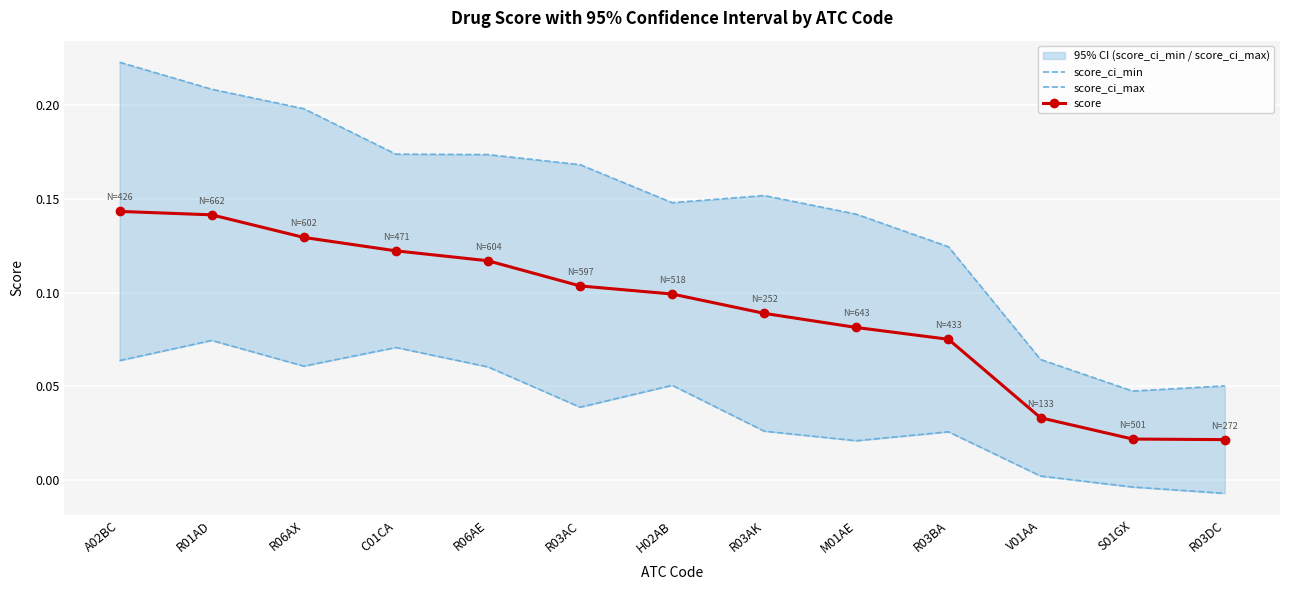

Reading left to right, what are all the values shown in this chart?

score_ci_min: 0.1	0.1	0.1	0.1	0.1	0.0	0.1	0.0	0.0	0.0	0.0	-0.0	-0.0
score_ci_max: 0.2	0.2	0.2	0.2	0.2	0.2	0.1	0.2	0.1	0.1	0.1	0.0	0.1
score: 0.1	0.1	0.1	0.1	0.1	0.1	0.1	0.1	0.1	0.1	0.0	0.0	0.0